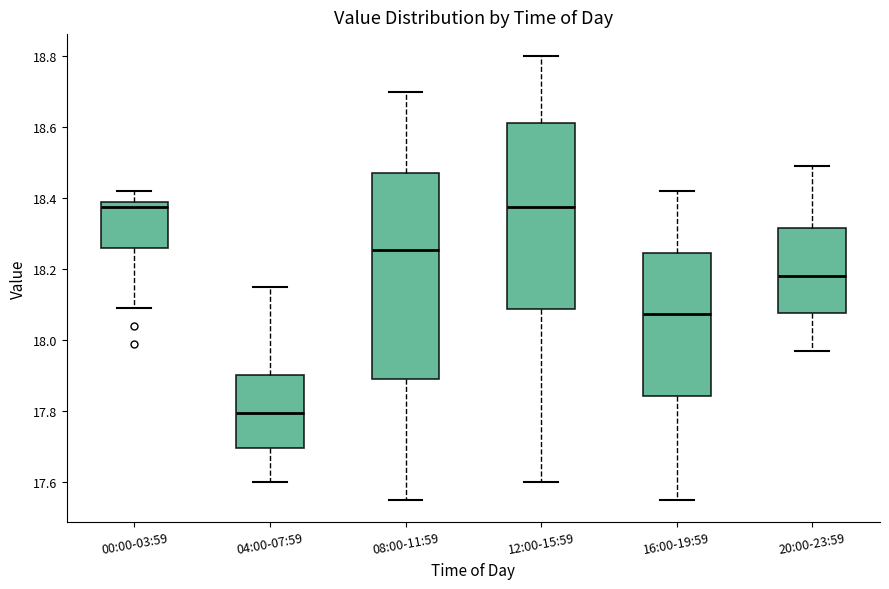

Where is the lower edge of the box for 16:00-19:59 on the y-axis? The values are not printed on the chart, so give them approximately, as read against the axis.

17.84